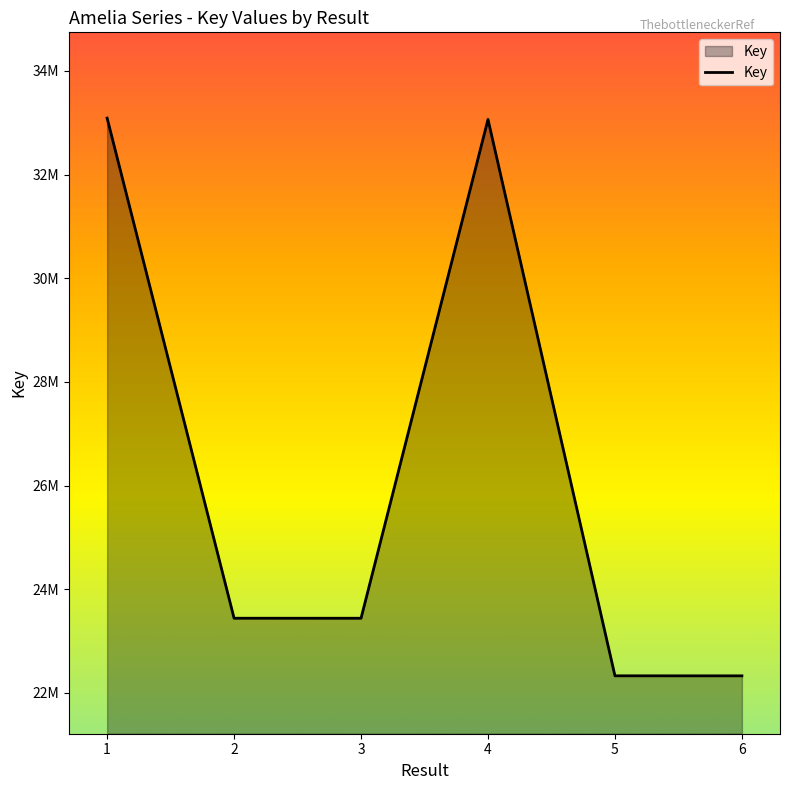

List the labels in order of value, largest first.

1, 4, 2, 3, 5, 6